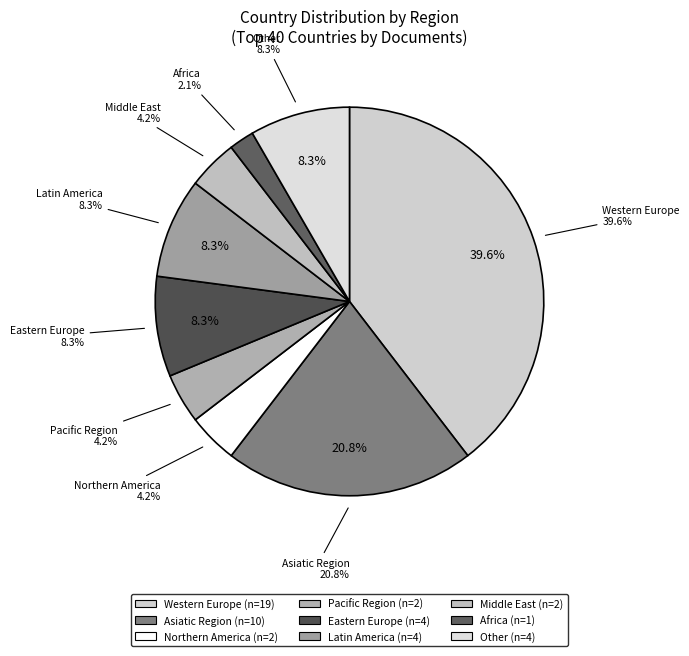

What is the ratio of the value at Middle East to the value at Asiatic Region?

0.2